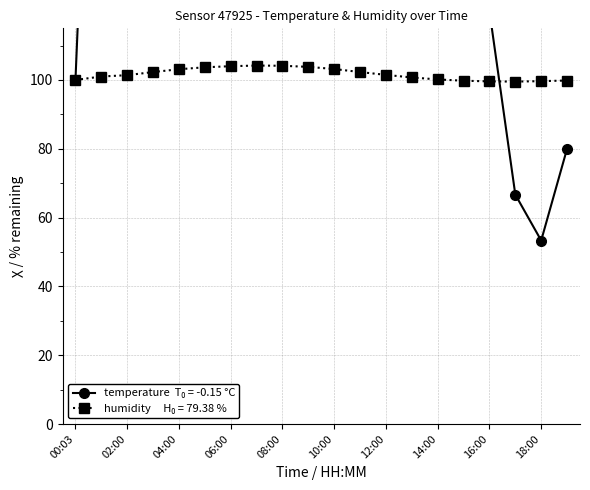

The temperature series shows 1140.0 at 08:00. True or false?

True